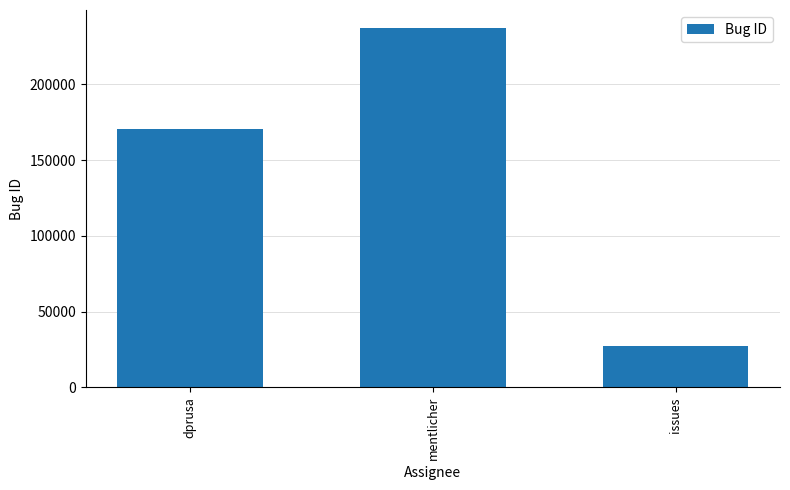

How many distinct data groups are displayed?

1